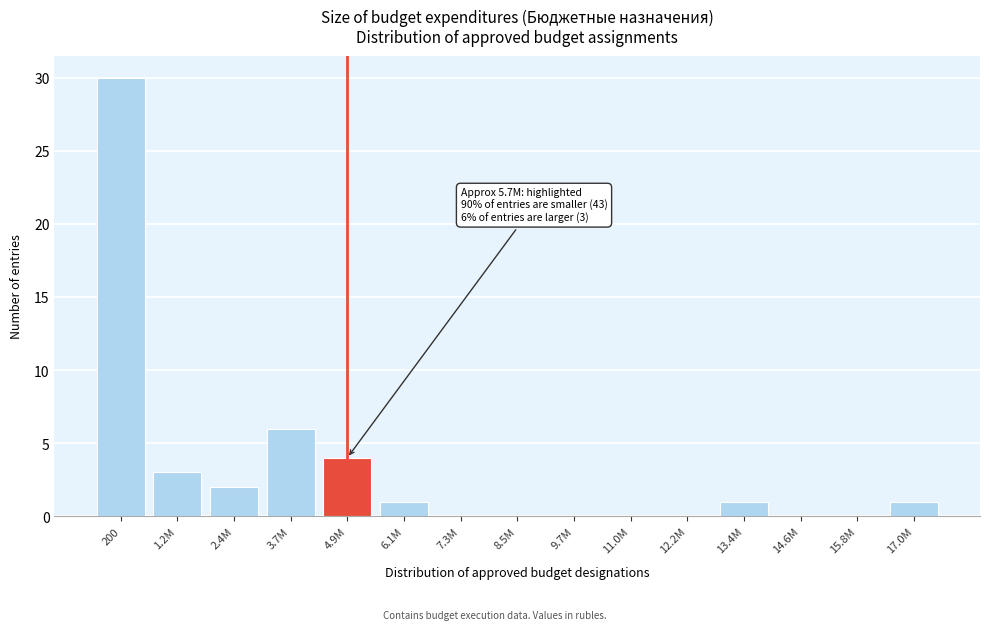

Reading left to right, extract all data points from this chart.

200=30	1.2M=3	2.4M=2	3.7M=6	4.9M=4	6.1M=1	7.3M=0	8.5M=0	9.7M=0	11.0M=0	12.2M=0	13.4M=1	14.6M=0	15.8M=0	17.0M=1